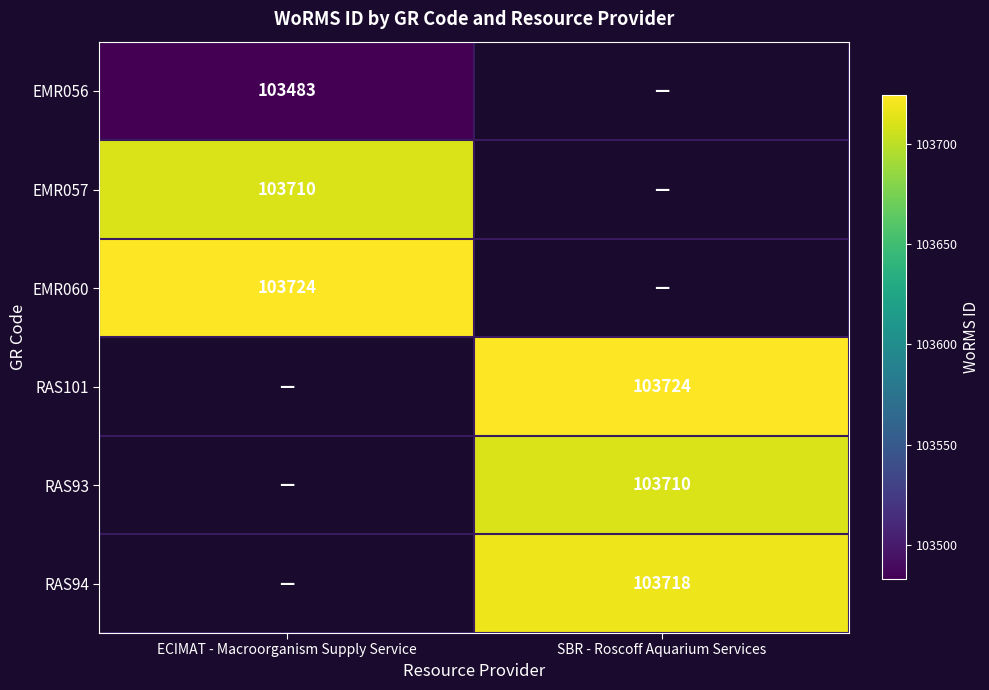

True or false: EMR060 has a value of 103724 at ECIMAT - Macroorganism Supply Service.

True